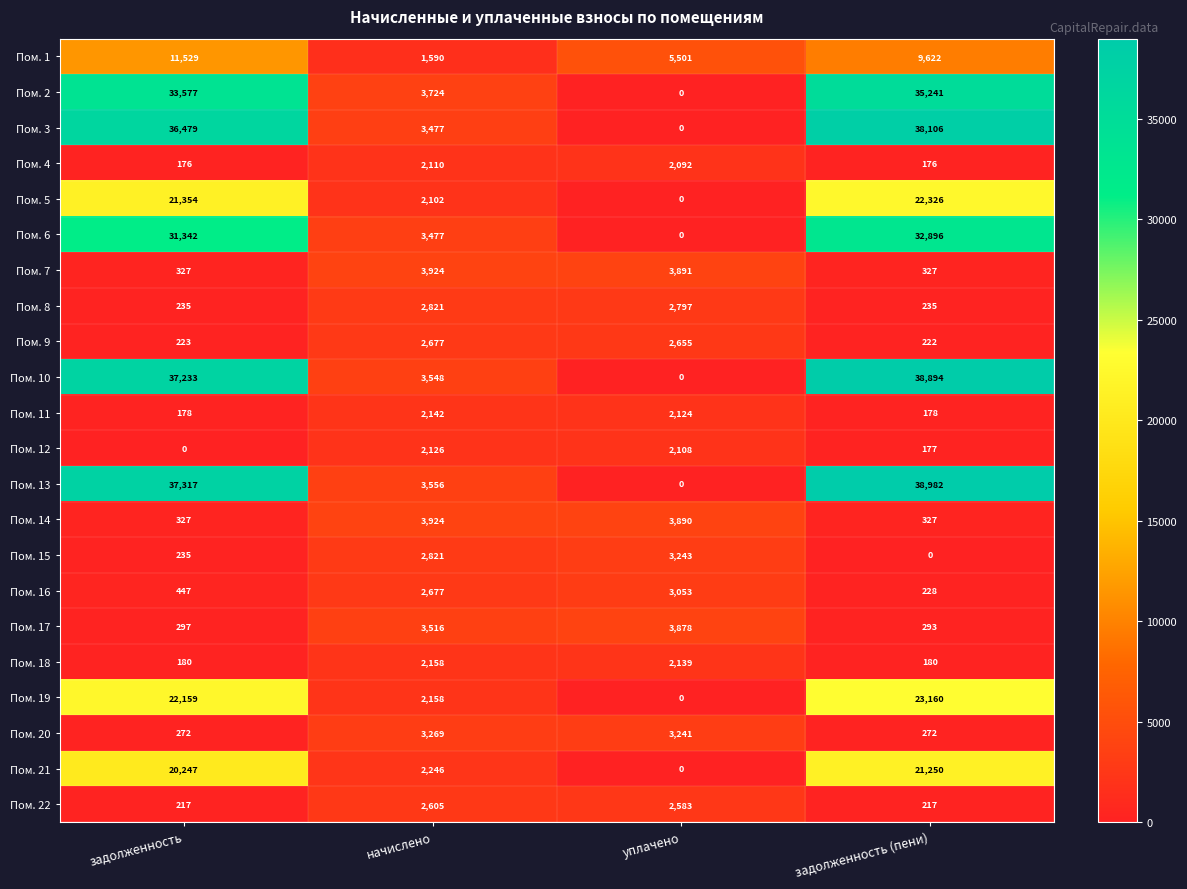

Which series has the widest spread of values?

Пом. 13